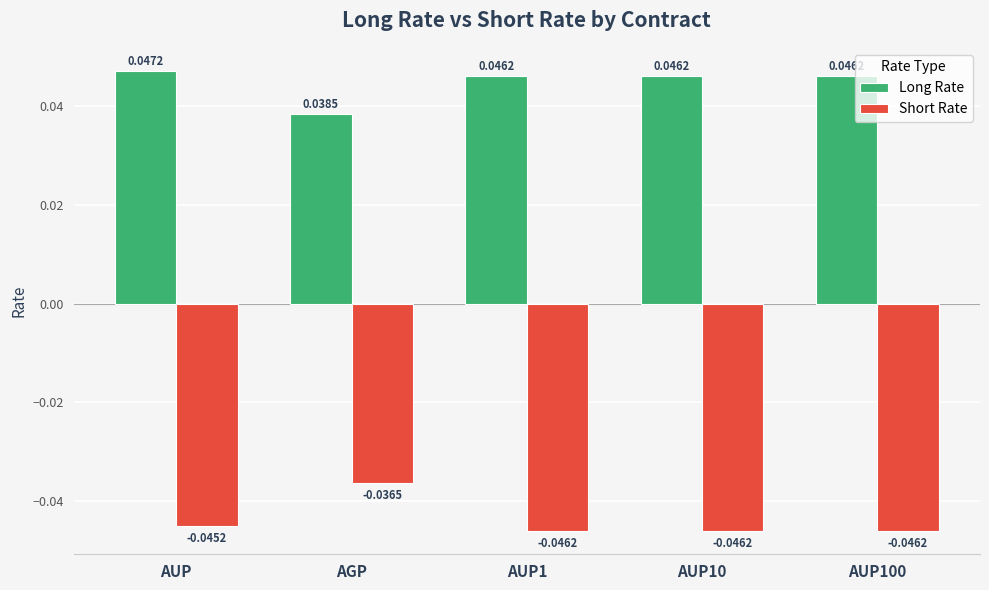

List the series in order of their peak value, highest first.

Long Rate, Short Rate